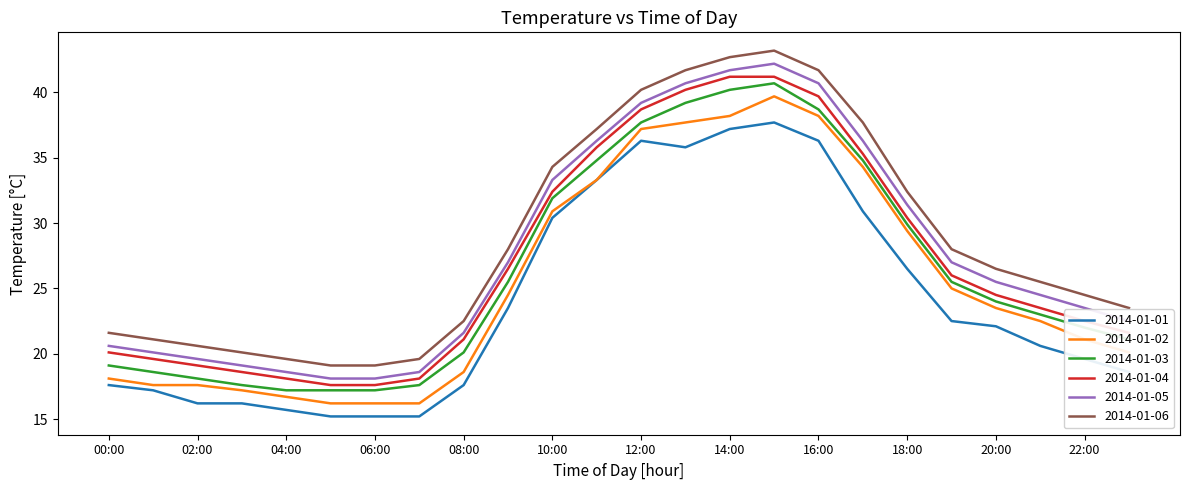

Is this an area chart (filled region under the line)?

No